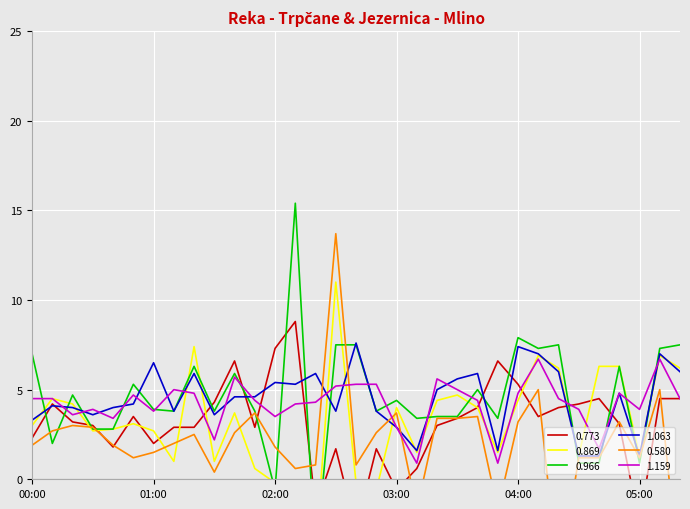

Which series changed the most between 01:10 and 03:20?

0.869